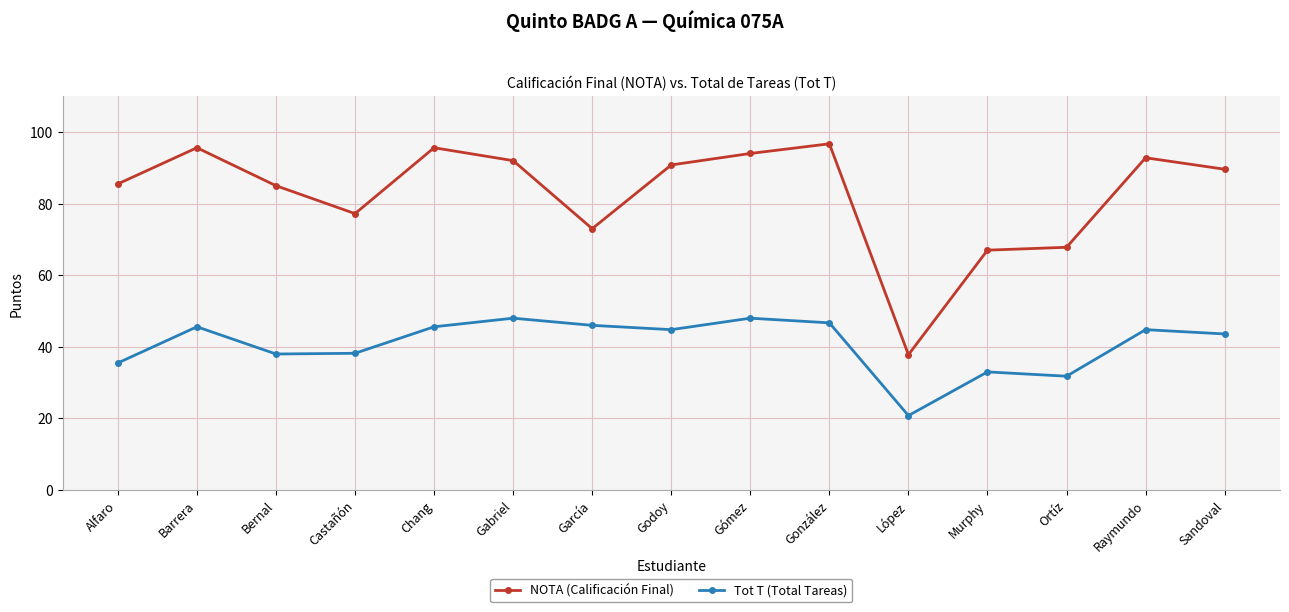

Where is the first local maximum for Tot T (Total Tareas)?

Barrera